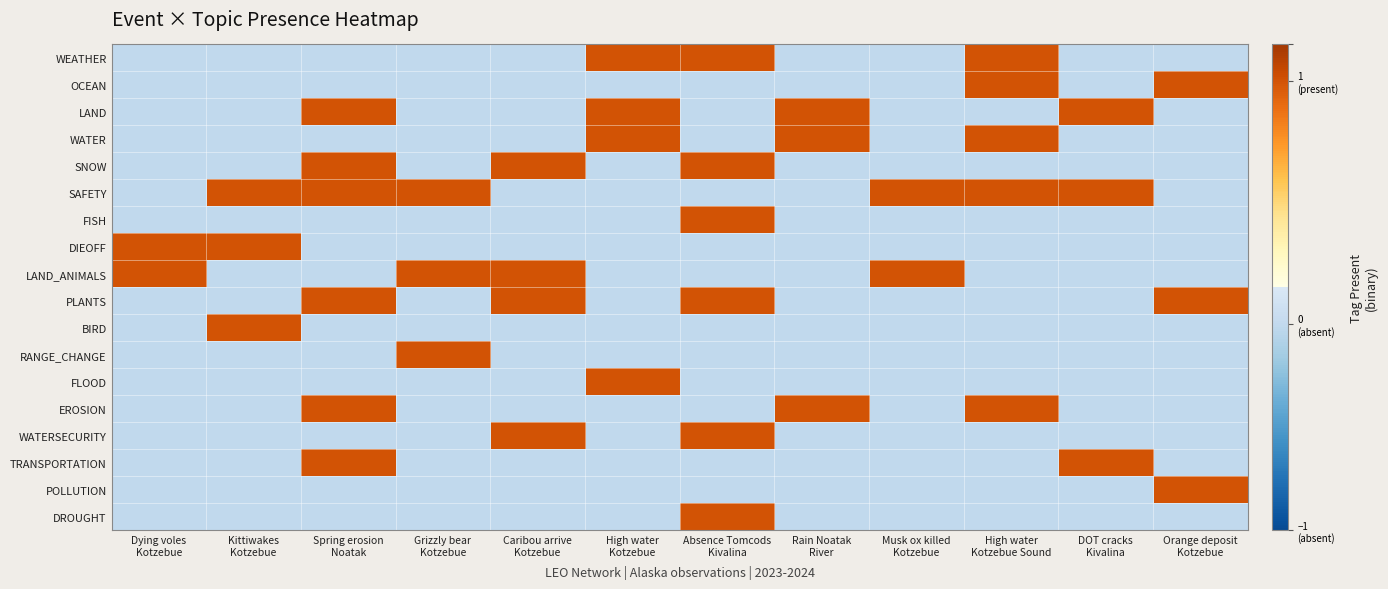

Reading left to right, what are all the values shown in this chart?

WEATHER: Dying voles
Kotzebue=-0.1	Kittiwakes
Kotzebue=-0.1	Spring erosion
Noatak=-0.1	Grizzly bear
Kotzebue=-0.1	Caribou arrive
Kotzebue=-0.1	High water
Kotzebue=0.8	Absence Tomcods
Kivalina=0.8	Rain Noatak
River=-0.1	Musk ox killed
Kotzebue=-0.1	High water
Kotzebue Sound=0.8	DOT cracks
Kivalina=-0.1	Orange deposit
Kotzebue=-0.1
OCEAN: Dying voles
Kotzebue=-0.1	Kittiwakes
Kotzebue=-0.1	Spring erosion
Noatak=-0.1	Grizzly bear
Kotzebue=-0.1	Caribou arrive
Kotzebue=-0.1	High water
Kotzebue=-0.1	Absence Tomcods
Kivalina=-0.1	Rain Noatak
River=-0.1	Musk ox killed
Kotzebue=-0.1	High water
Kotzebue Sound=0.8	DOT cracks
Kivalina=-0.1	Orange deposit
Kotzebue=0.8
LAND: Dying voles
Kotzebue=-0.1	Kittiwakes
Kotzebue=-0.1	Spring erosion
Noatak=0.8	Grizzly bear
Kotzebue=-0.1	Caribou arrive
Kotzebue=-0.1	High water
Kotzebue=0.8	Absence Tomcods
Kivalina=-0.1	Rain Noatak
River=0.8	Musk ox killed
Kotzebue=-0.1	High water
Kotzebue Sound=-0.1	DOT cracks
Kivalina=0.8	Orange deposit
Kotzebue=-0.1
WATER: Dying voles
Kotzebue=-0.1	Kittiwakes
Kotzebue=-0.1	Spring erosion
Noatak=-0.1	Grizzly bear
Kotzebue=-0.1	Caribou arrive
Kotzebue=-0.1	High water
Kotzebue=0.8	Absence Tomcods
Kivalina=-0.1	Rain Noatak
River=0.8	Musk ox killed
Kotzebue=-0.1	High water
Kotzebue Sound=0.8	DOT cracks
Kivalina=-0.1	Orange deposit
Kotzebue=-0.1
SNOW: Dying voles
Kotzebue=-0.1	Kittiwakes
Kotzebue=-0.1	Spring erosion
Noatak=0.8	Grizzly bear
Kotzebue=-0.1	Caribou arrive
Kotzebue=0.8	High water
Kotzebue=-0.1	Absence Tomcods
Kivalina=0.8	Rain Noatak
River=-0.1	Musk ox killed
Kotzebue=-0.1	High water
Kotzebue Sound=-0.1	DOT cracks
Kivalina=-0.1	Orange deposit
Kotzebue=-0.1
SAFETY: Dying voles
Kotzebue=-0.1	Kittiwakes
Kotzebue=0.8	Spring erosion
Noatak=0.8	Grizzly bear
Kotzebue=0.8	Caribou arrive
Kotzebue=-0.1	High water
Kotzebue=-0.1	Absence Tomcods
Kivalina=-0.1	Rain Noatak
River=-0.1	Musk ox killed
Kotzebue=0.8	High water
Kotzebue Sound=0.8	DOT cracks
Kivalina=0.8	Orange deposit
Kotzebue=-0.1
FISH: Dying voles
Kotzebue=-0.1	Kittiwakes
Kotzebue=-0.1	Spring erosion
Noatak=-0.1	Grizzly bear
Kotzebue=-0.1	Caribou arrive
Kotzebue=-0.1	High water
Kotzebue=-0.1	Absence Tomcods
Kivalina=0.8	Rain Noatak
River=-0.1	Musk ox killed
Kotzebue=-0.1	High water
Kotzebue Sound=-0.1	DOT cracks
Kivalina=-0.1	Orange deposit
Kotzebue=-0.1
DIEOFF: Dying voles
Kotzebue=0.8	Kittiwakes
Kotzebue=0.8	Spring erosion
Noatak=-0.1	Grizzly bear
Kotzebue=-0.1	Caribou arrive
Kotzebue=-0.1	High water
Kotzebue=-0.1	Absence Tomcods
Kivalina=-0.1	Rain Noatak
River=-0.1	Musk ox killed
Kotzebue=-0.1	High water
Kotzebue Sound=-0.1	DOT cracks
Kivalina=-0.1	Orange deposit
Kotzebue=-0.1
LAND_ANIMALS: Dying voles
Kotzebue=0.8	Kittiwakes
Kotzebue=-0.1	Spring erosion
Noatak=-0.1	Grizzly bear
Kotzebue=0.8	Caribou arrive
Kotzebue=0.8	High water
Kotzebue=-0.1	Absence Tomcods
Kivalina=-0.1	Rain Noatak
River=-0.1	Musk ox killed
Kotzebue=0.8	High water
Kotzebue Sound=-0.1	DOT cracks
Kivalina=-0.1	Orange deposit
Kotzebue=-0.1
PLANTS: Dying voles
Kotzebue=-0.1	Kittiwakes
Kotzebue=-0.1	Spring erosion
Noatak=0.8	Grizzly bear
Kotzebue=-0.1	Caribou arrive
Kotzebue=0.8	High water
Kotzebue=-0.1	Absence Tomcods
Kivalina=0.8	Rain Noatak
River=-0.1	Musk ox killed
Kotzebue=-0.1	High water
Kotzebue Sound=-0.1	DOT cracks
Kivalina=-0.1	Orange deposit
Kotzebue=0.8
BIRD: Dying voles
Kotzebue=-0.1	Kittiwakes
Kotzebue=0.8	Spring erosion
Noatak=-0.1	Grizzly bear
Kotzebue=-0.1	Caribou arrive
Kotzebue=-0.1	High water
Kotzebue=-0.1	Absence Tomcods
Kivalina=-0.1	Rain Noatak
River=-0.1	Musk ox killed
Kotzebue=-0.1	High water
Kotzebue Sound=-0.1	DOT cracks
Kivalina=-0.1	Orange deposit
Kotzebue=-0.1
RANGE_CHANGE: Dying voles
Kotzebue=-0.1	Kittiwakes
Kotzebue=-0.1	Spring erosion
Noatak=-0.1	Grizzly bear
Kotzebue=0.8	Caribou arrive
Kotzebue=-0.1	High water
Kotzebue=-0.1	Absence Tomcods
Kivalina=-0.1	Rain Noatak
River=-0.1	Musk ox killed
Kotzebue=-0.1	High water
Kotzebue Sound=-0.1	DOT cracks
Kivalina=-0.1	Orange deposit
Kotzebue=-0.1
FLOOD: Dying voles
Kotzebue=-0.1	Kittiwakes
Kotzebue=-0.1	Spring erosion
Noatak=-0.1	Grizzly bear
Kotzebue=-0.1	Caribou arrive
Kotzebue=-0.1	High water
Kotzebue=0.8	Absence Tomcods
Kivalina=-0.1	Rain Noatak
River=-0.1	Musk ox killed
Kotzebue=-0.1	High water
Kotzebue Sound=-0.1	DOT cracks
Kivalina=-0.1	Orange deposit
Kotzebue=-0.1
EROSION: Dying voles
Kotzebue=-0.1	Kittiwakes
Kotzebue=-0.1	Spring erosion
Noatak=0.8	Grizzly bear
Kotzebue=-0.1	Caribou arrive
Kotzebue=-0.1	High water
Kotzebue=-0.1	Absence Tomcods
Kivalina=-0.1	Rain Noatak
River=0.8	Musk ox killed
Kotzebue=-0.1	High water
Kotzebue Sound=0.8	DOT cracks
Kivalina=-0.1	Orange deposit
Kotzebue=-0.1
WATERSECURITY: Dying voles
Kotzebue=-0.1	Kittiwakes
Kotzebue=-0.1	Spring erosion
Noatak=-0.1	Grizzly bear
Kotzebue=-0.1	Caribou arrive
Kotzebue=0.8	High water
Kotzebue=-0.1	Absence Tomcods
Kivalina=0.8	Rain Noatak
River=-0.1	Musk ox killed
Kotzebue=-0.1	High water
Kotzebue Sound=-0.1	DOT cracks
Kivalina=-0.1	Orange deposit
Kotzebue=-0.1
TRANSPORTATION: Dying voles
Kotzebue=-0.1	Kittiwakes
Kotzebue=-0.1	Spring erosion
Noatak=0.8	Grizzly bear
Kotzebue=-0.1	Caribou arrive
Kotzebue=-0.1	High water
Kotzebue=-0.1	Absence Tomcods
Kivalina=-0.1	Rain Noatak
River=-0.1	Musk ox killed
Kotzebue=-0.1	High water
Kotzebue Sound=-0.1	DOT cracks
Kivalina=0.8	Orange deposit
Kotzebue=-0.1
POLLUTION: Dying voles
Kotzebue=-0.1	Kittiwakes
Kotzebue=-0.1	Spring erosion
Noatak=-0.1	Grizzly bear
Kotzebue=-0.1	Caribou arrive
Kotzebue=-0.1	High water
Kotzebue=-0.1	Absence Tomcods
Kivalina=-0.1	Rain Noatak
River=-0.1	Musk ox killed
Kotzebue=-0.1	High water
Kotzebue Sound=-0.1	DOT cracks
Kivalina=-0.1	Orange deposit
Kotzebue=0.8
DROUGHT: Dying voles
Kotzebue=-0.1	Kittiwakes
Kotzebue=-0.1	Spring erosion
Noatak=-0.1	Grizzly bear
Kotzebue=-0.1	Caribou arrive
Kotzebue=-0.1	High water
Kotzebue=-0.1	Absence Tomcods
Kivalina=0.8	Rain Noatak
River=-0.1	Musk ox killed
Kotzebue=-0.1	High water
Kotzebue Sound=-0.1	DOT cracks
Kivalina=-0.1	Orange deposit
Kotzebue=-0.1